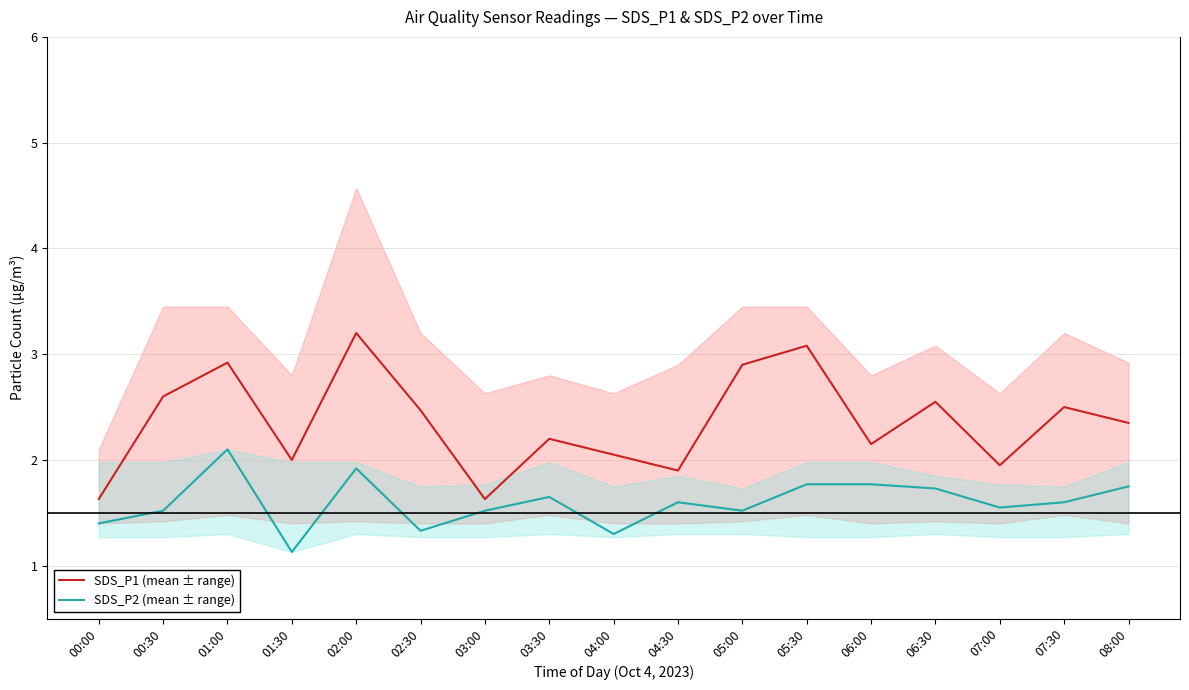

True or false: SDS_P1 (mean ± range) has a value of 2.2 at 03:30.

True